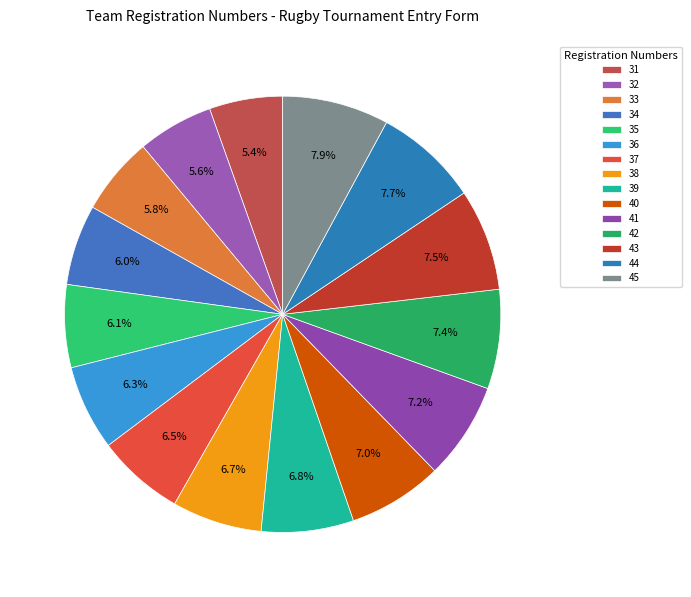

How many segments does this pie chart have?

15